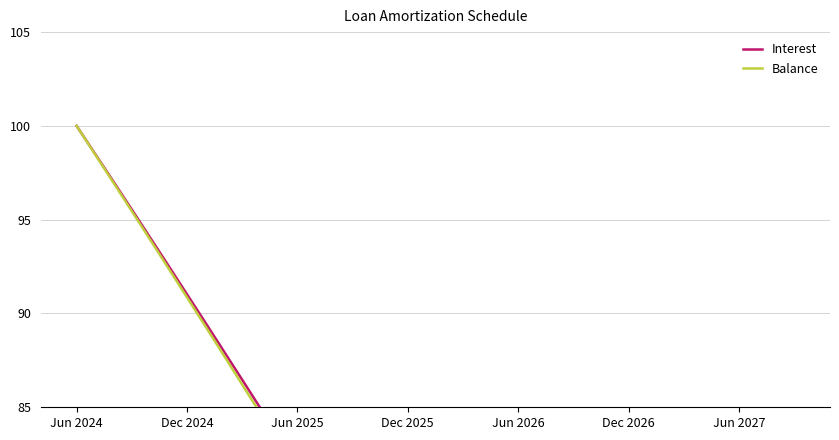

At which category does the chart reach its peak across all series?

Jun 2024